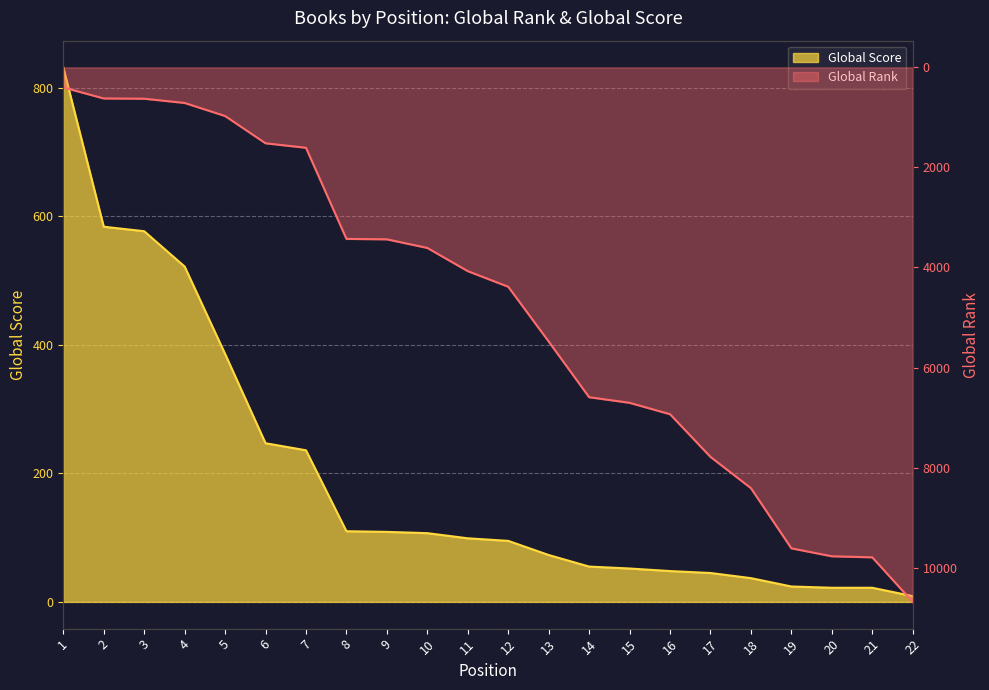

The Global Score series shows 10 at 16. True or false?

False